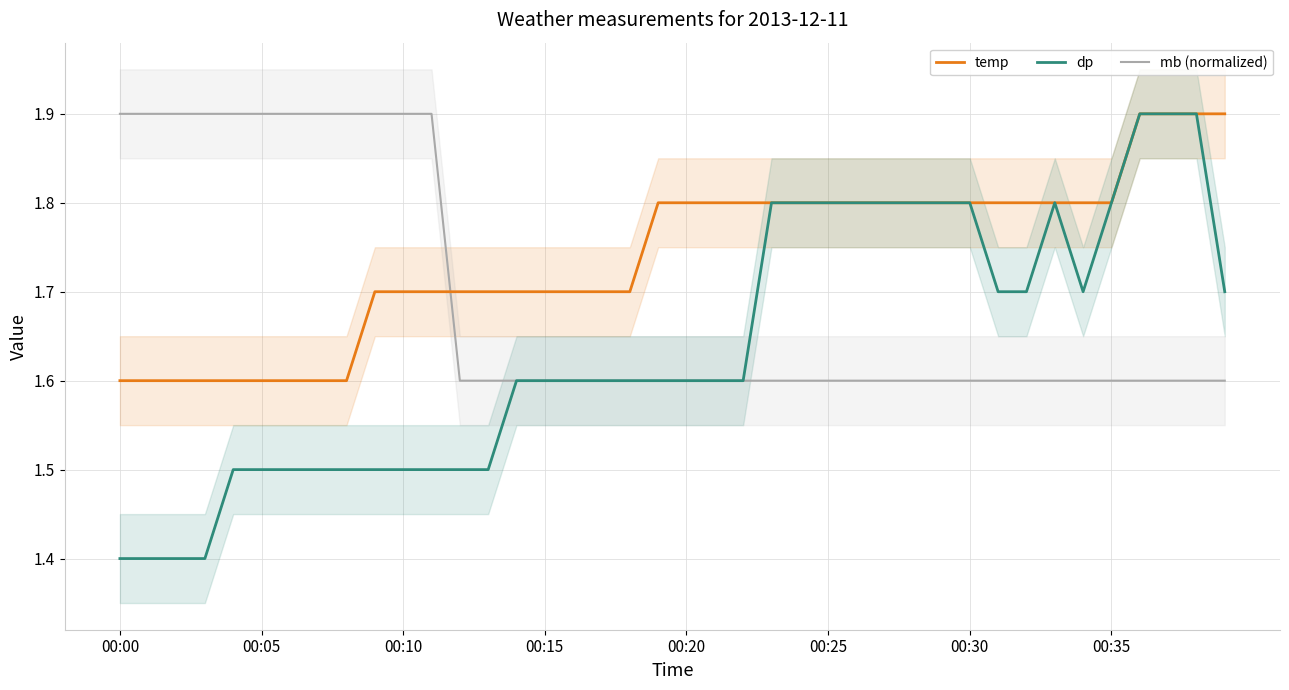

How many mb (normalized) values are between 1 and 2?

40